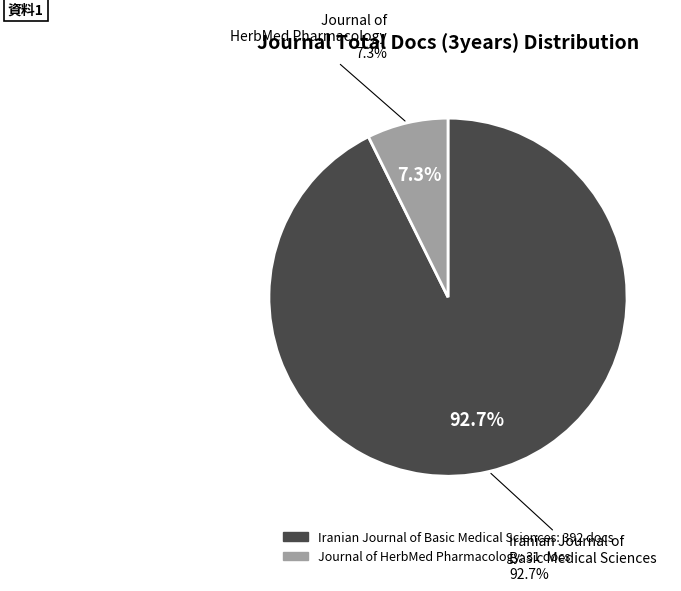

What percentage is the Journal of HerbMed Pharmacology slice, to the nearest percent?

7%